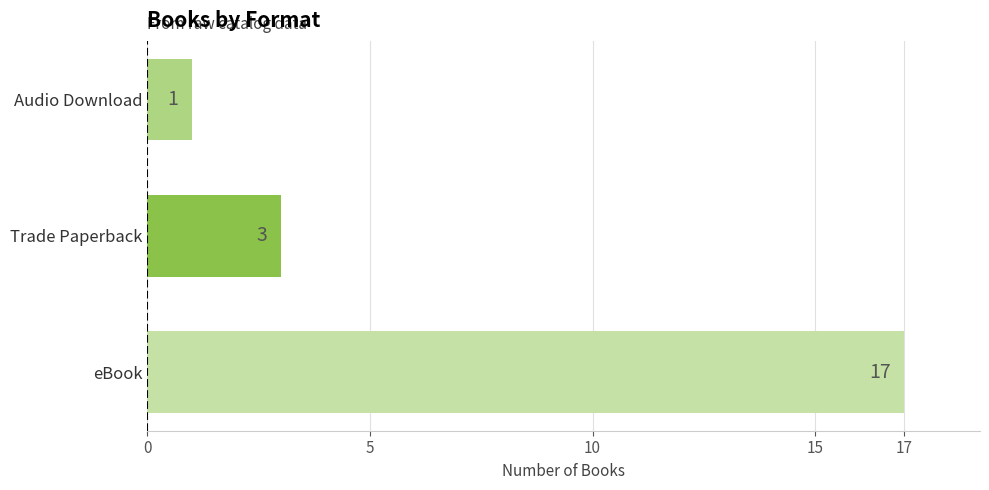

Which has a higher value, Audio Download or eBook?

eBook